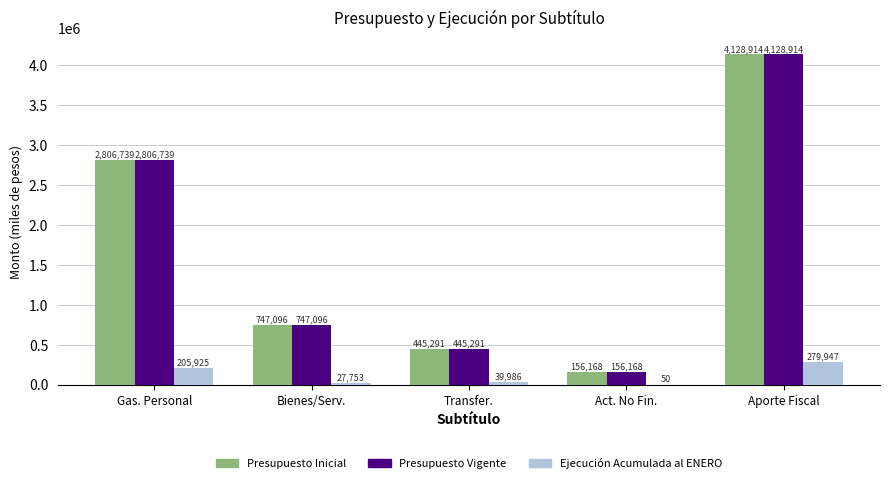

At which label does Presupuesto Inicial first exceed 747096?

Gas. Personal